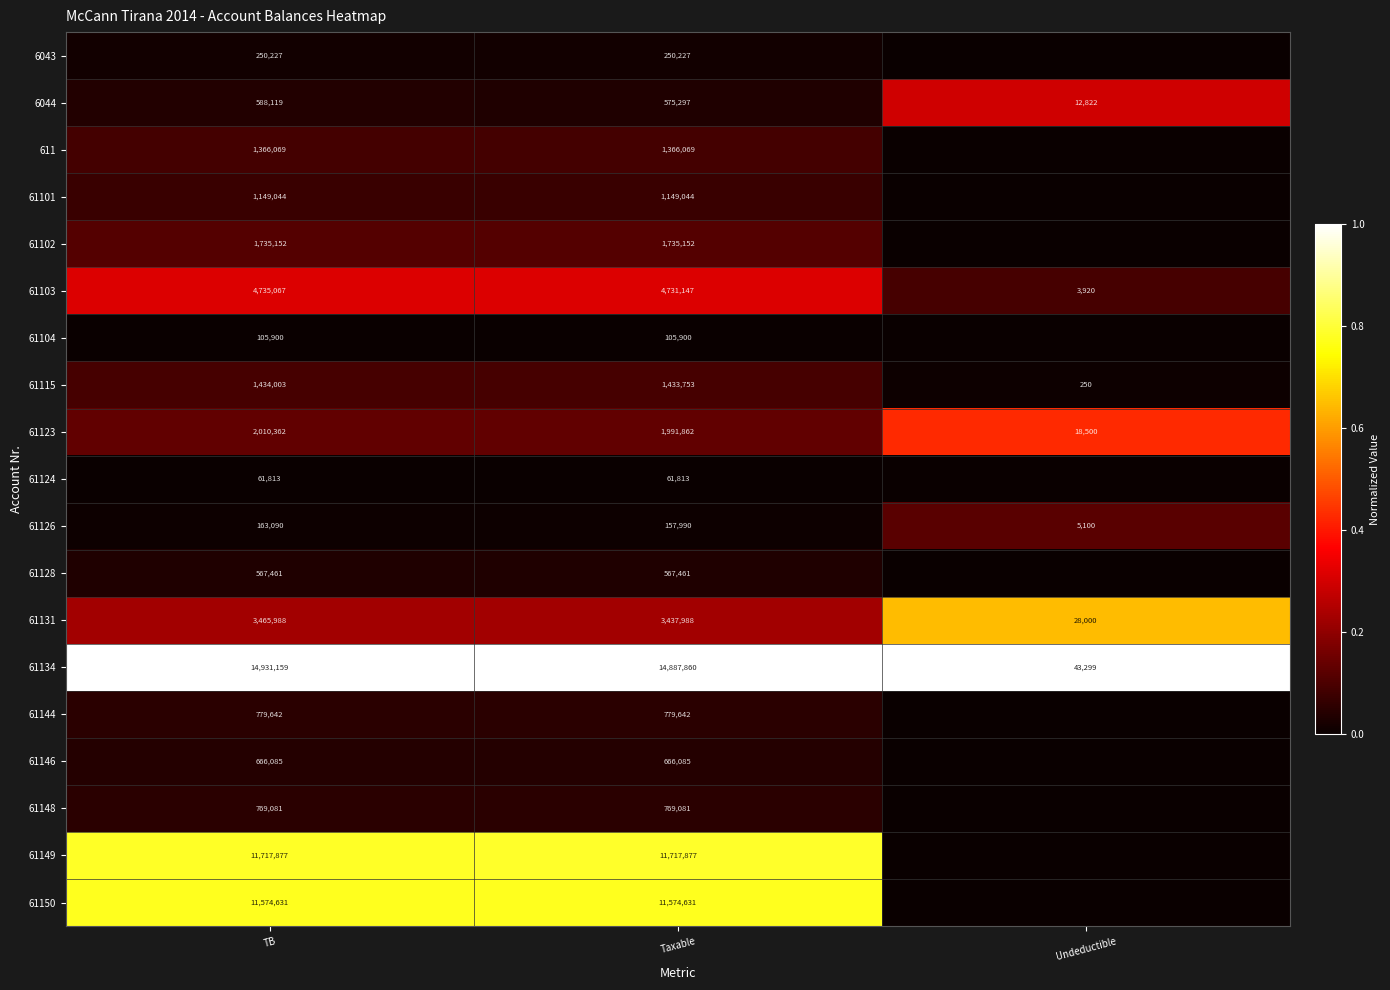

What is the sum of all 61123 values?

4020724